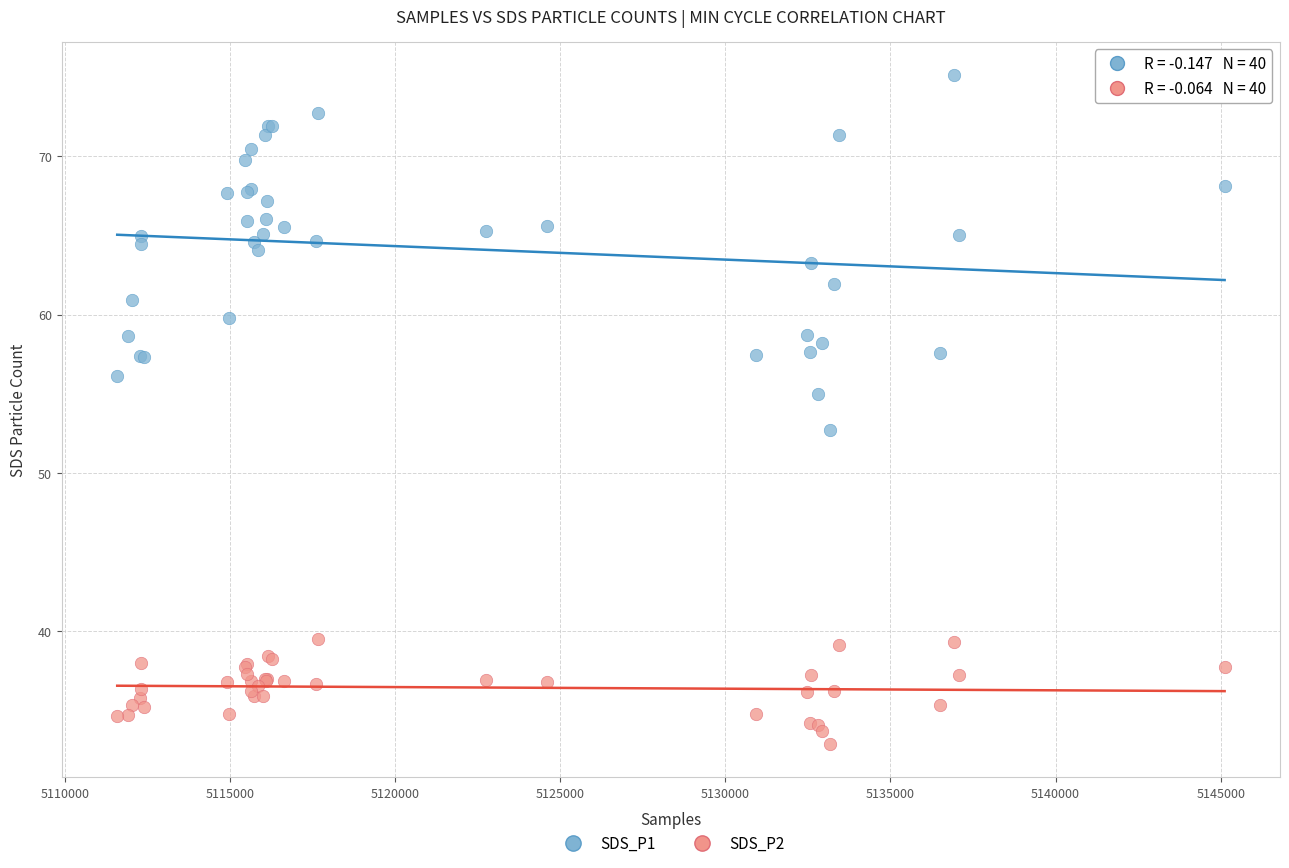

Which series contains the highest Y value?

SDS_P1